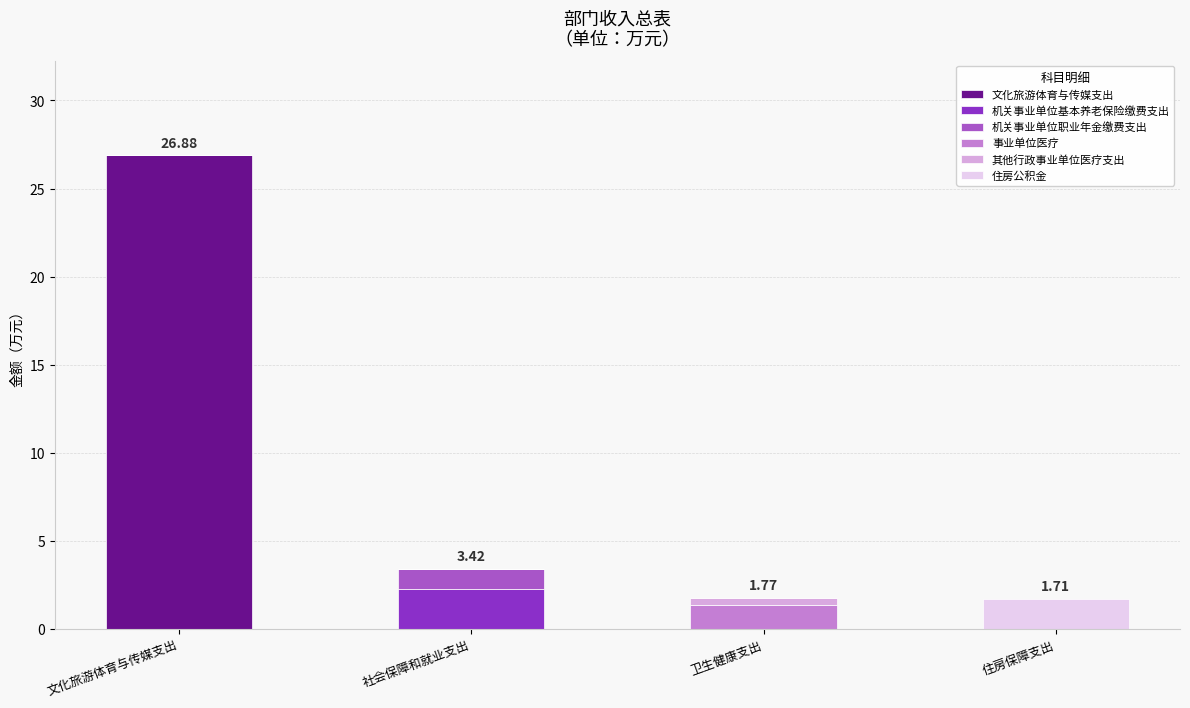

What is the sum of all 文化旅游体育与传媒支出 values?

26.9